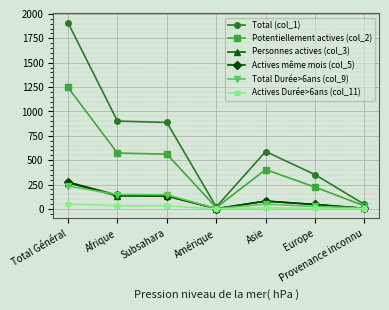

The Potentiellement actives (col_2) series shows 1246 at Total Général. True or false?

True